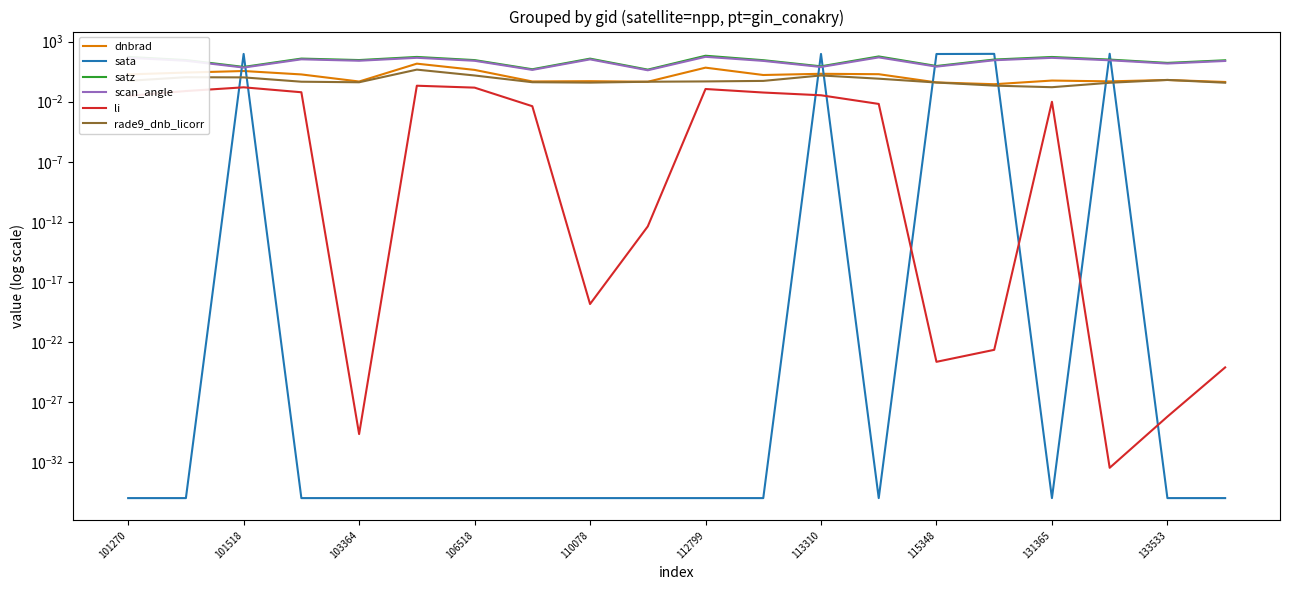

True or false: li and scan_angle intersect in this chart.

False